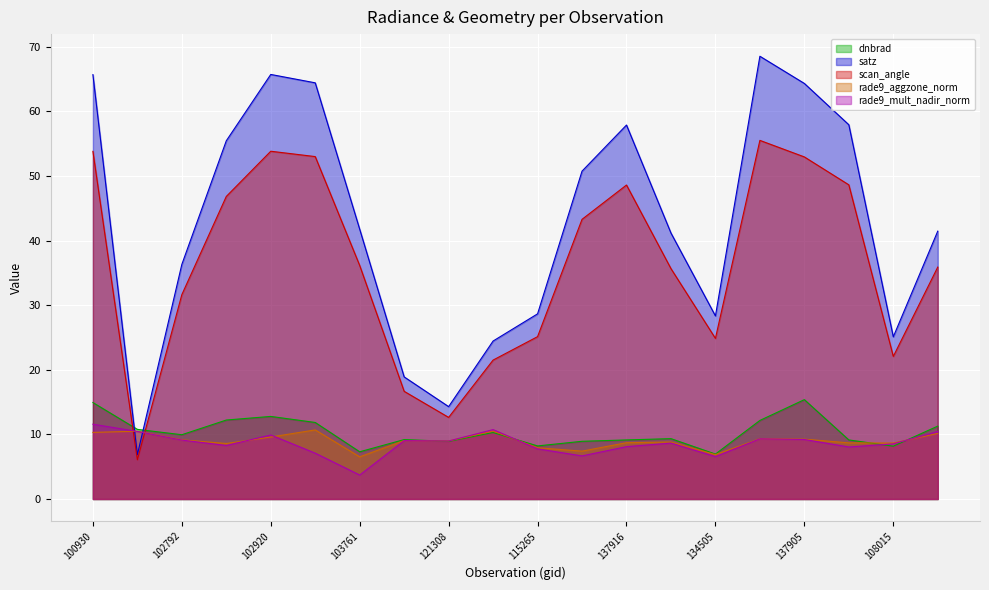

At which category is the sum across all series the highest?

100930